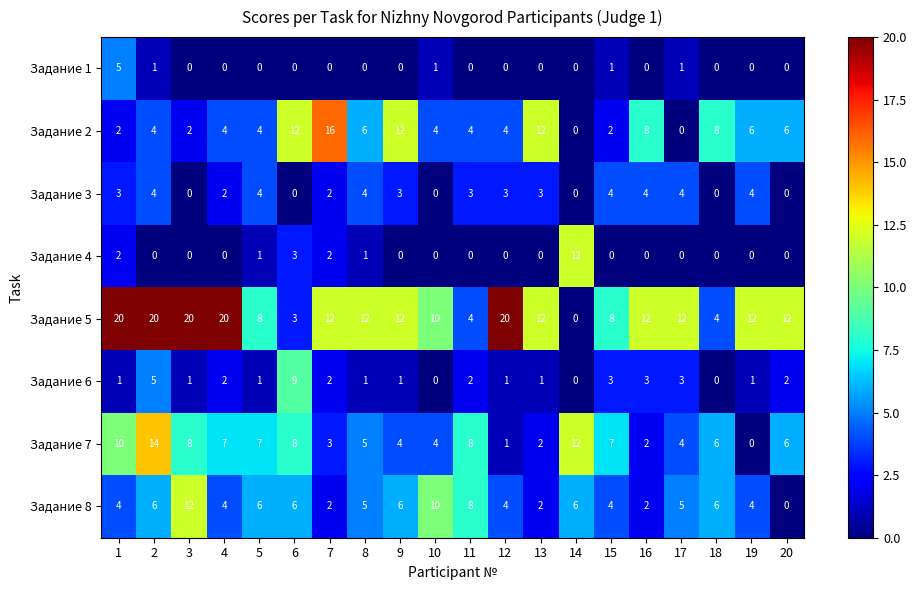

Count the number of data series in this chart.

8